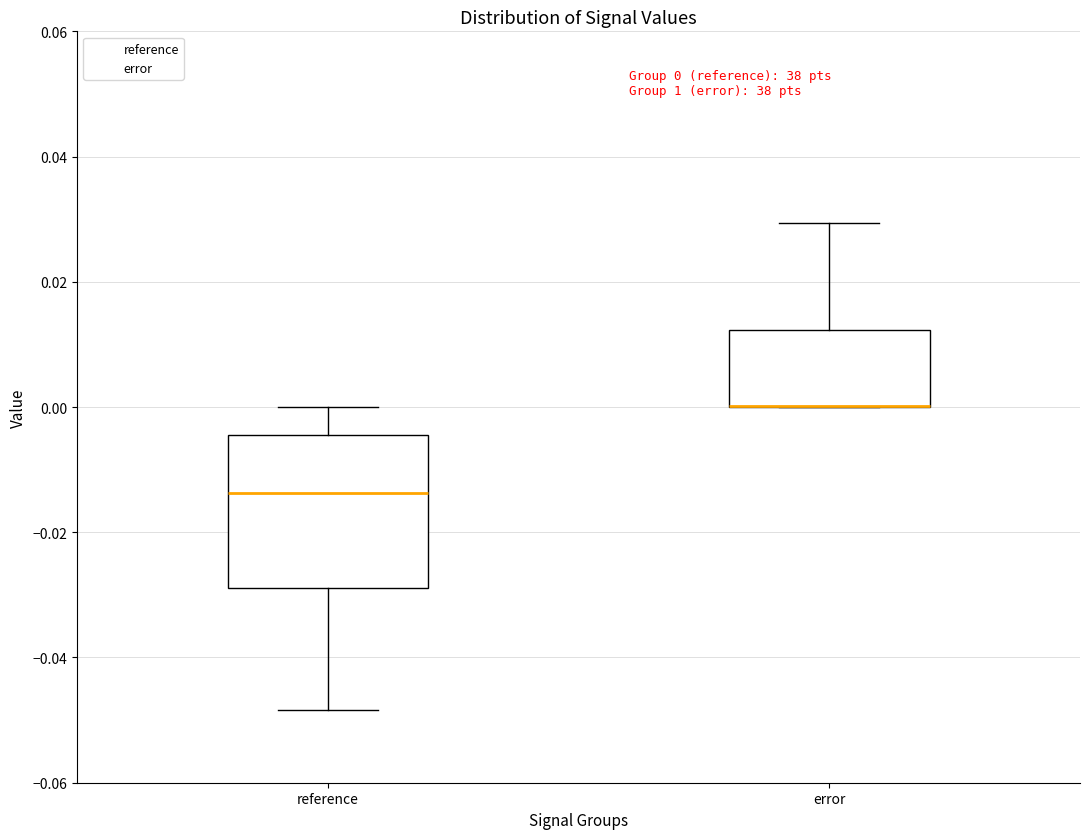

Which box is the tallest, from its lower edge to its upper edge?

reference